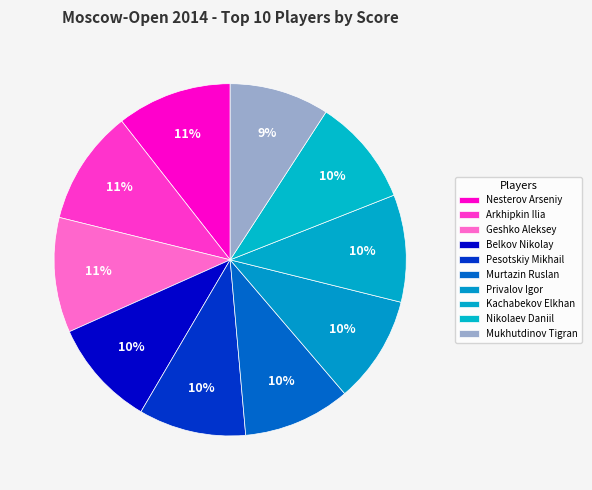

Count the number of slices in the pie.

10